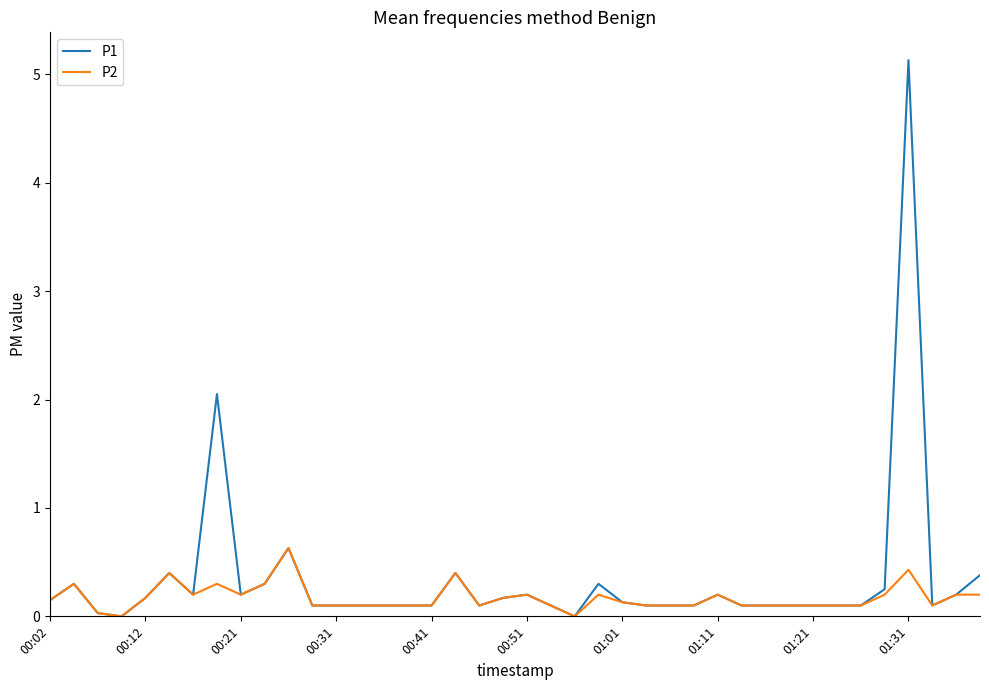

What is the maximum value for P2?

0.6